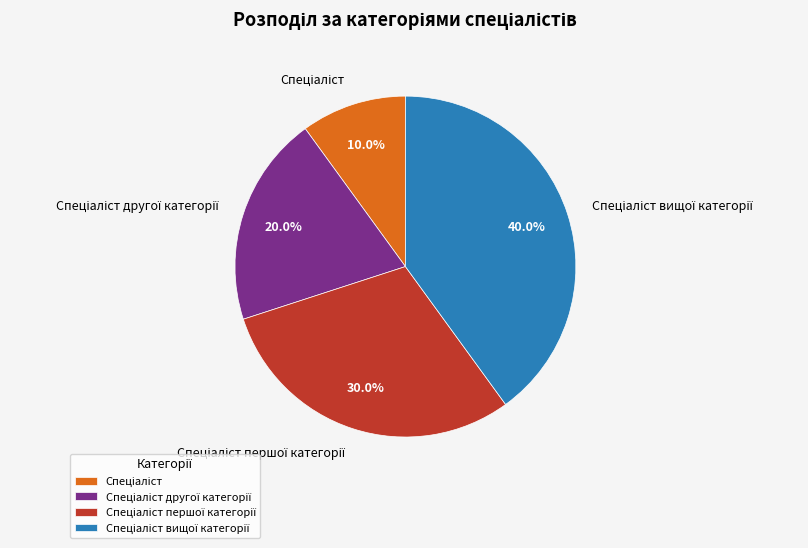

Is there any slice that represents more than half of the pie?

No